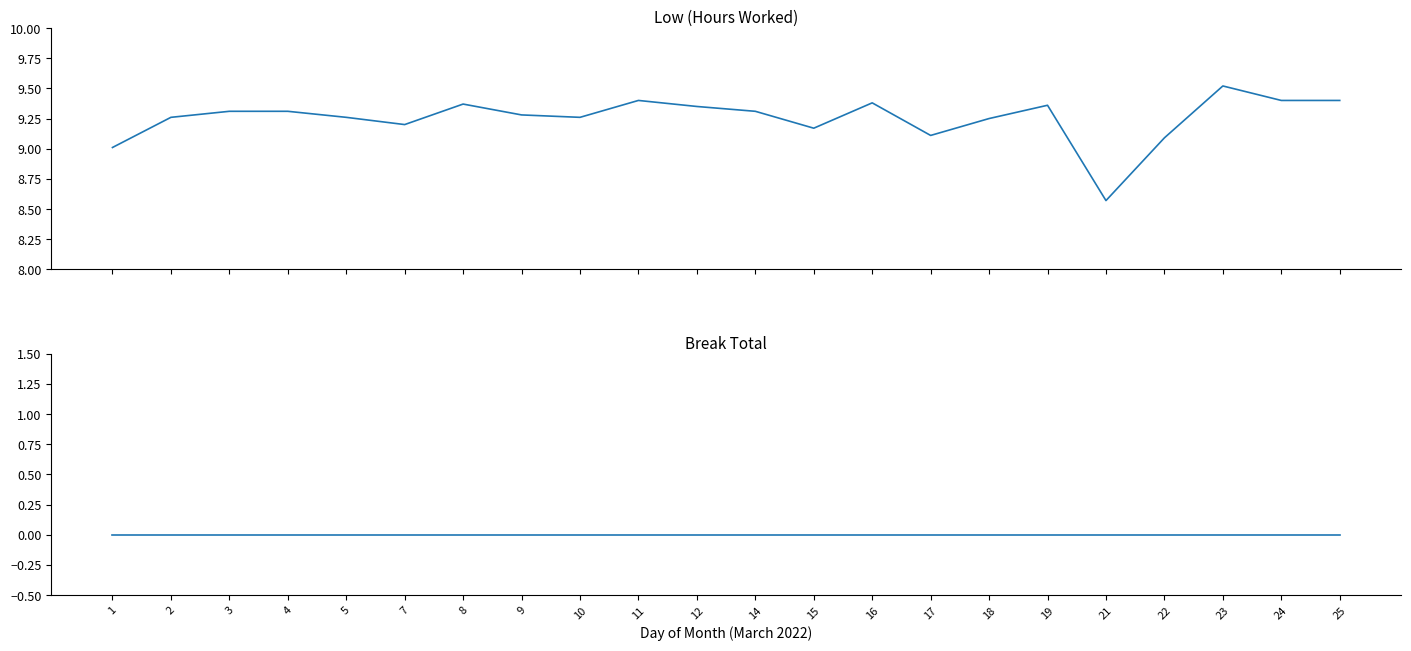

Which series changed the most between 4 and 15?

Low (Hours Worked)